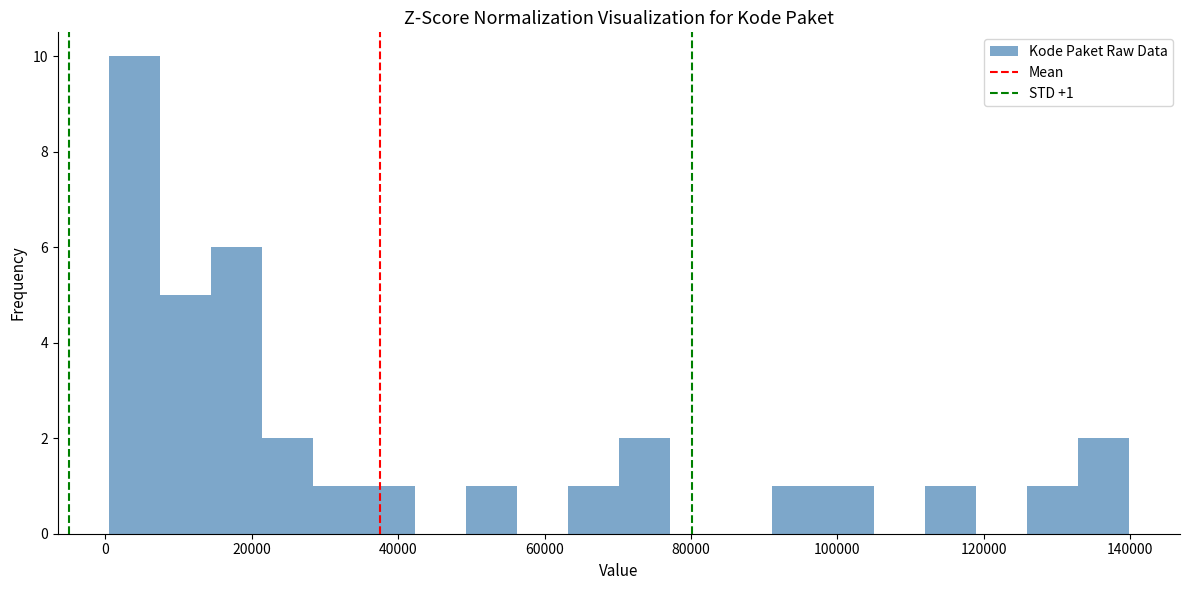

Around what value on the x-axis is the tallest bar? Give the approximate position of its centre, as read against the axis.

4000